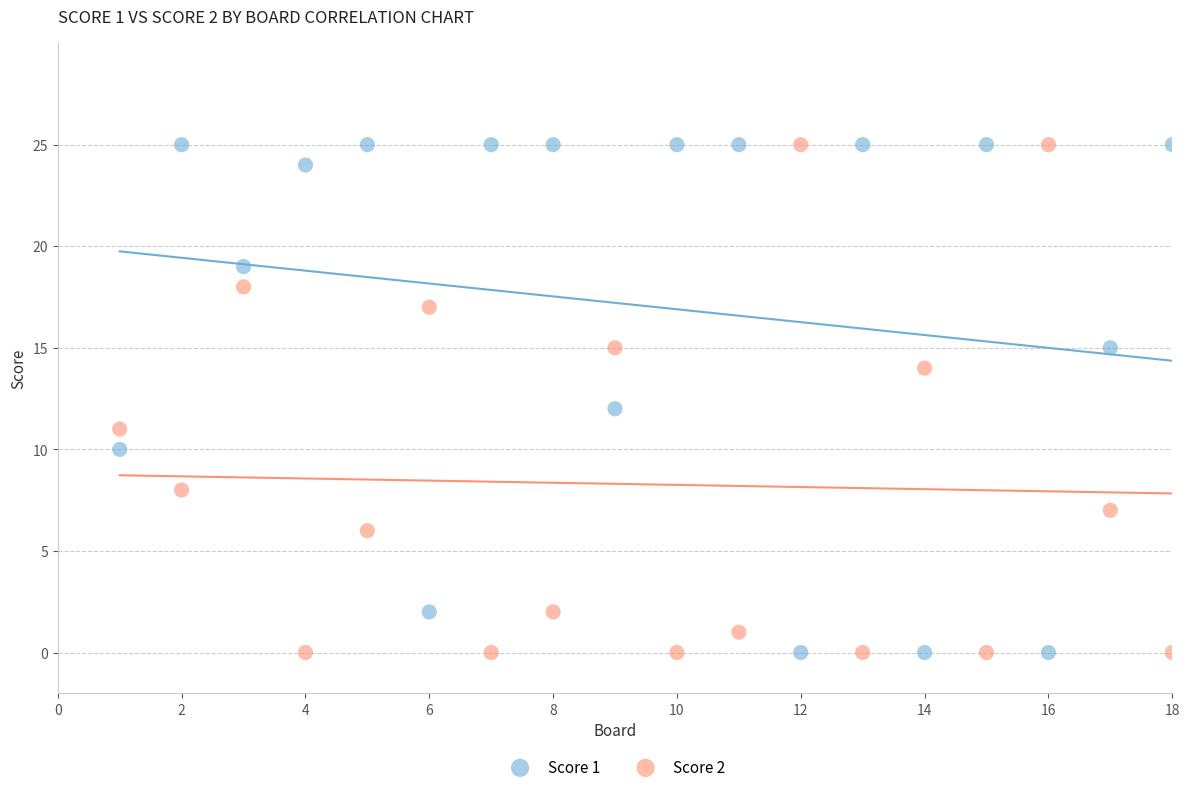

What is the X range (max minus min) for the scatter plot?

17